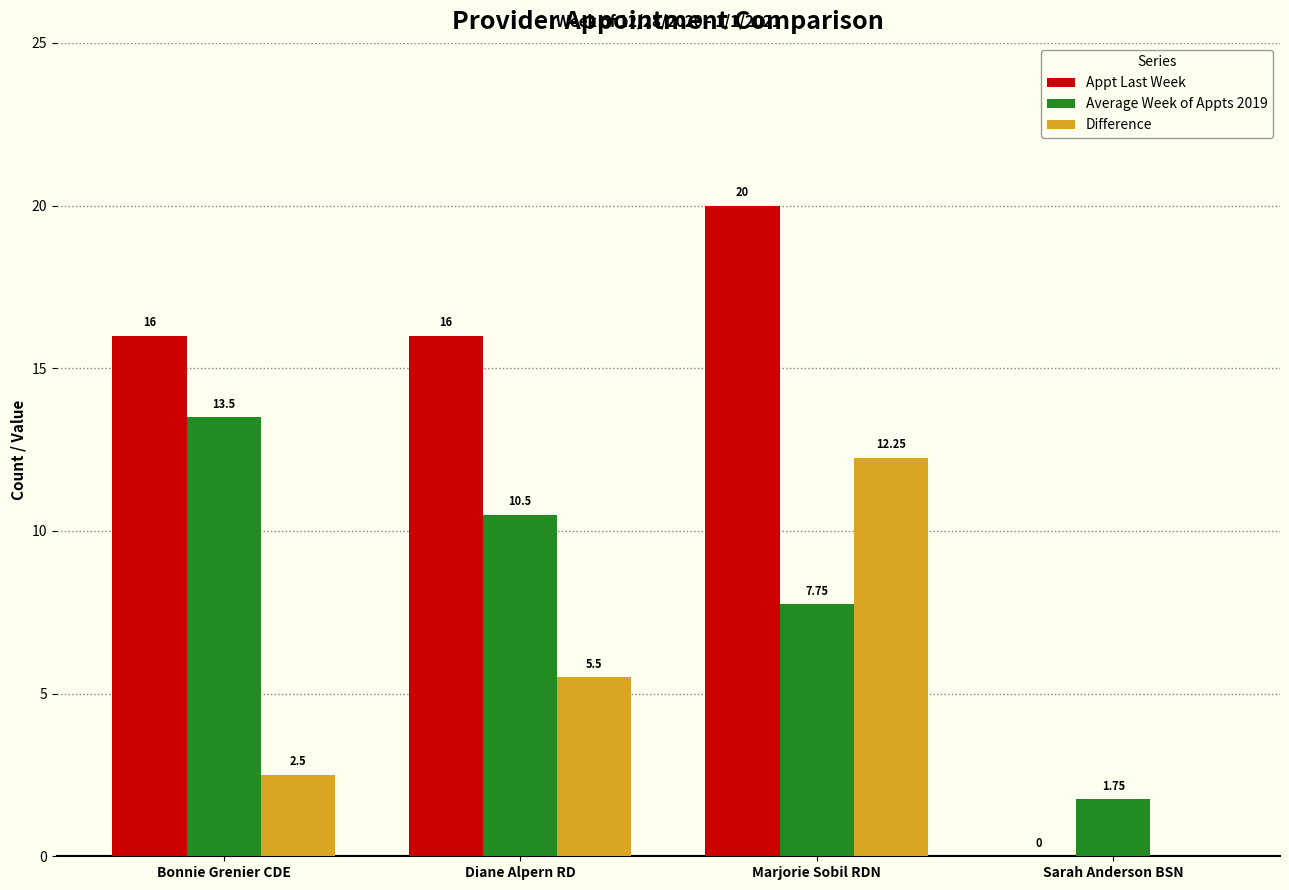

What is the spread (max minus min) of values at Marjorie Sobil RDN?

12.2